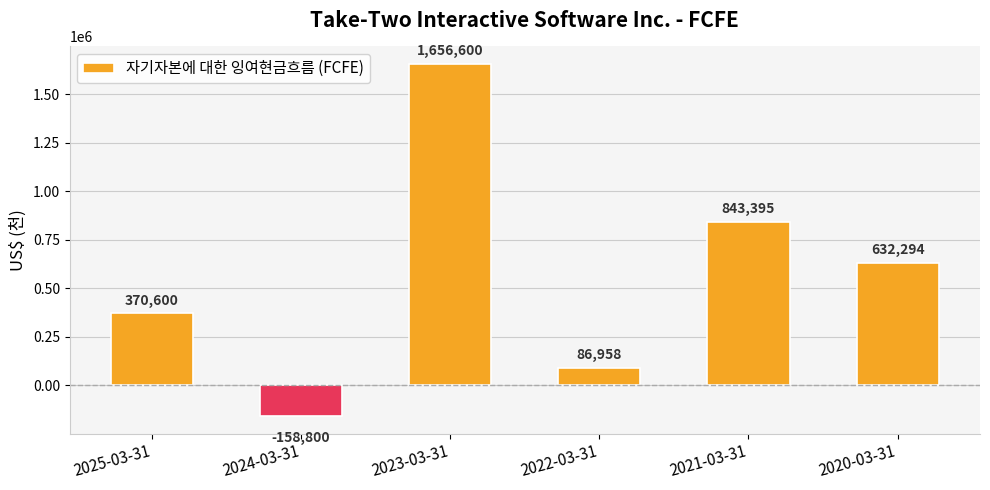

List the labels in order of value, smallest first.

2024-03-31, 2022-03-31, 2025-03-31, 2020-03-31, 2021-03-31, 2023-03-31